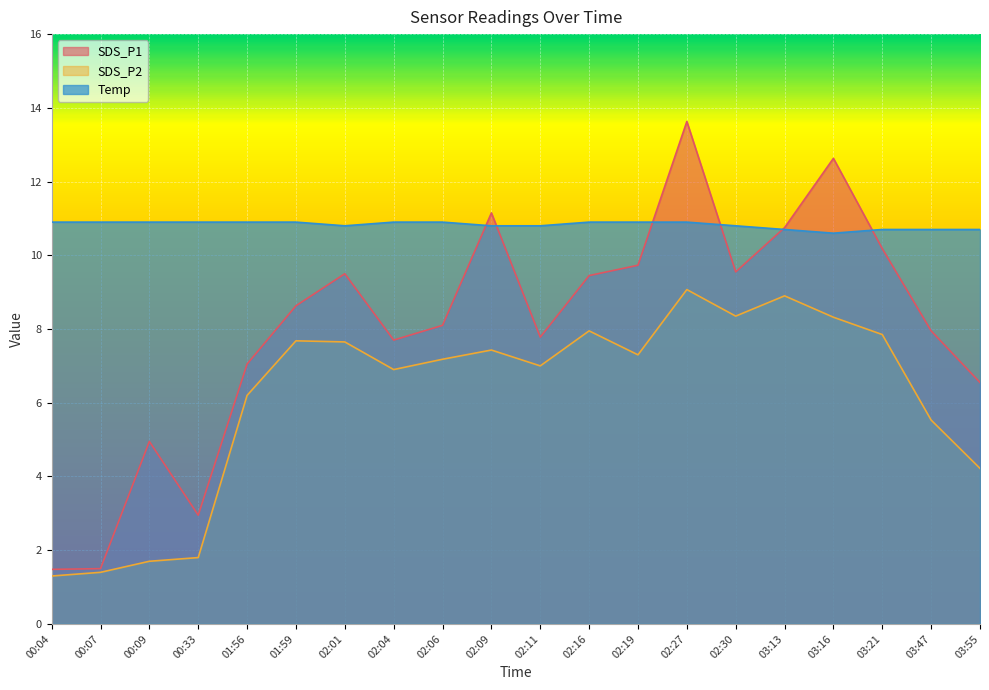

Which label corresponds to the largest value in the chart?

02:27